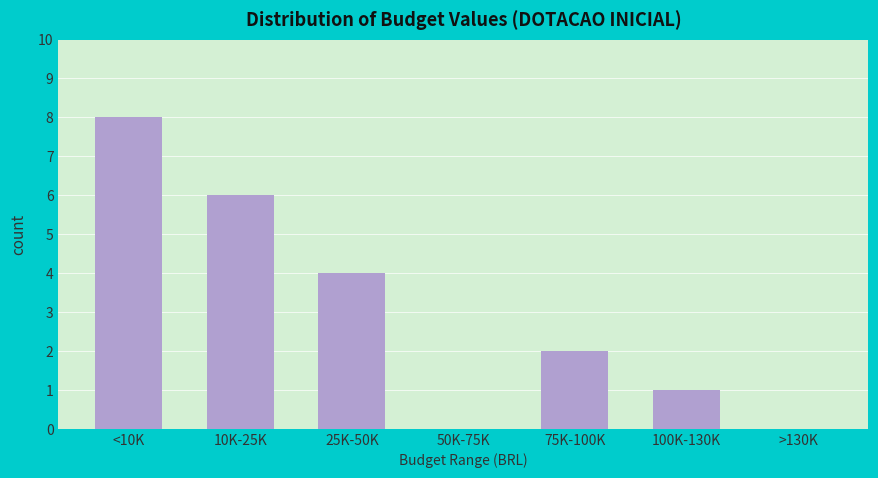

Reading left to right, what are all the values shown in this chart?

<10K=8	10K-25K=6	25K-50K=4	50K-75K=0	75K-100K=2	100K-130K=1	>130K=0